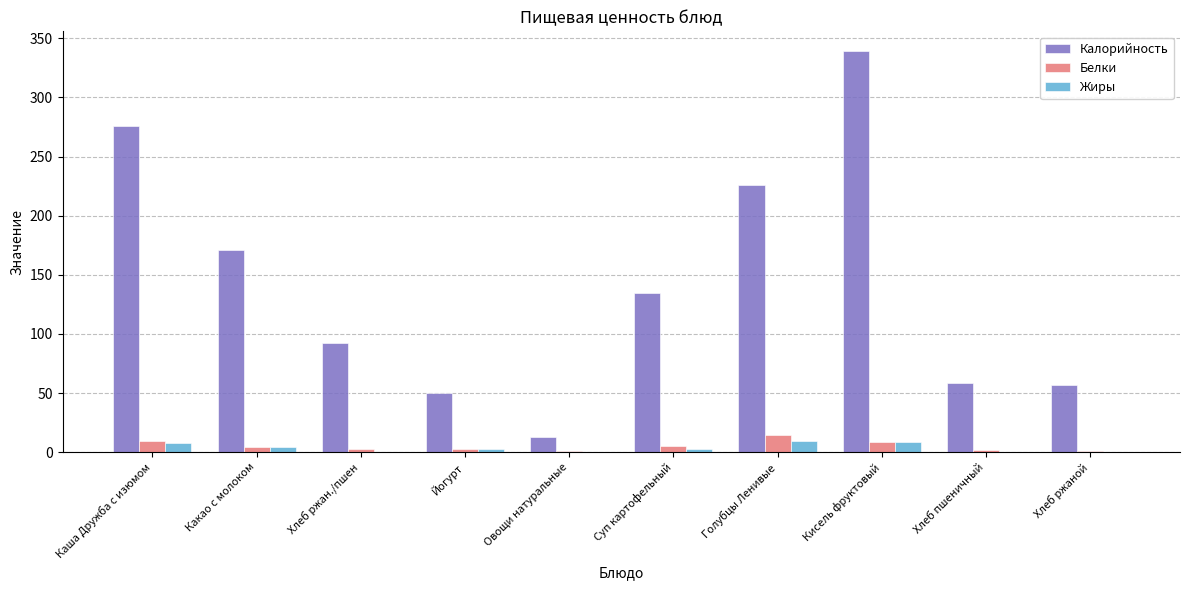

Is the value of Калорийность at Кисель фруктовый greater than the value of Белки at Какао с молоком?

Yes